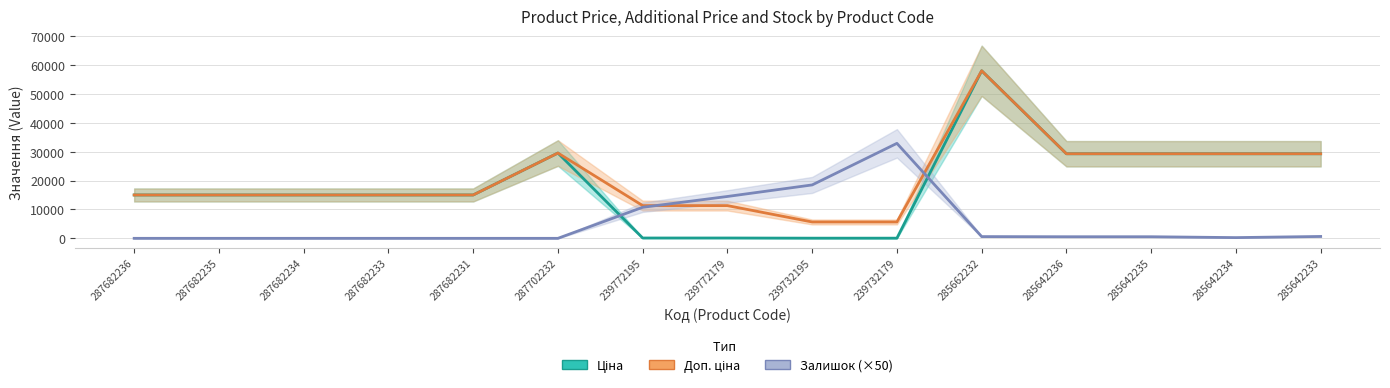

At which category does Залишок (×50) reach its first local peak?

239732179